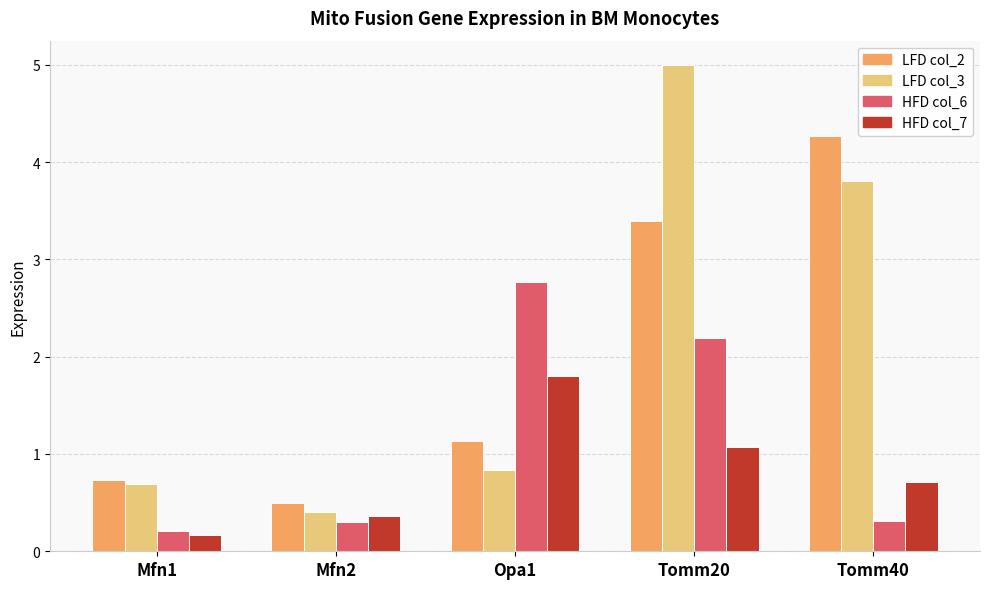

What is the total value across all series at Opa1?

6.5